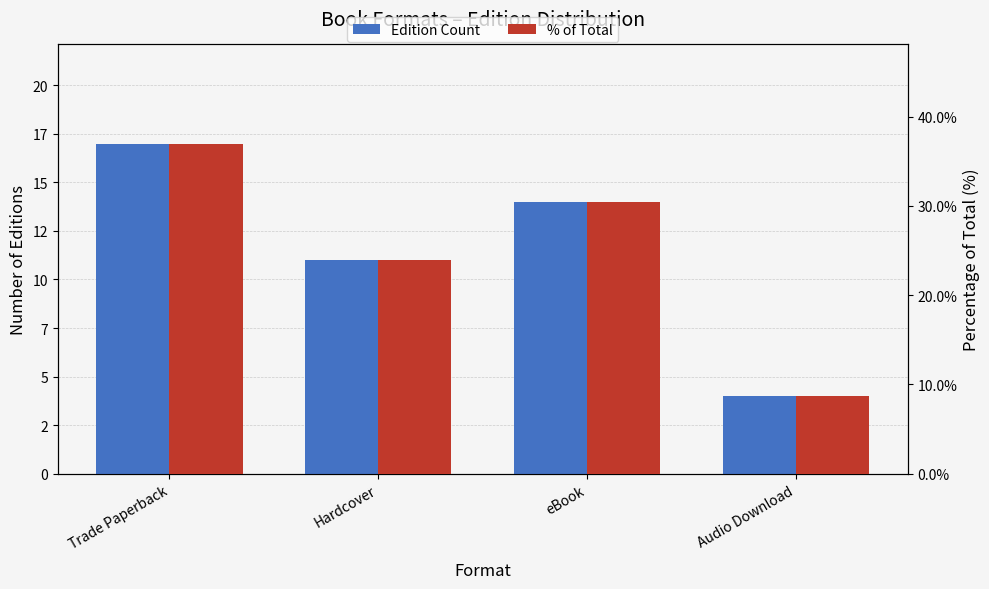

How many Edition Count values are between 11 and 17?

3